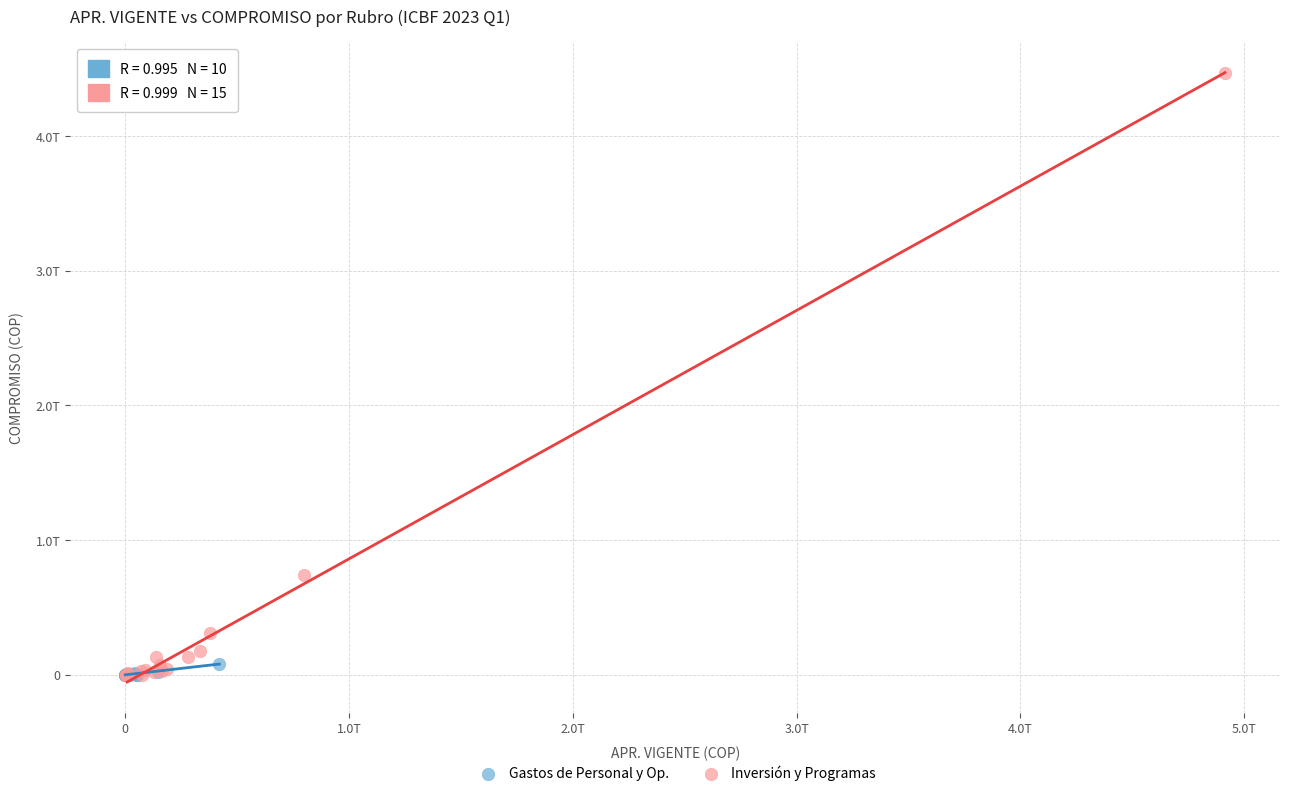

Which series has the widest spread of Y values?

Inversión y Programas